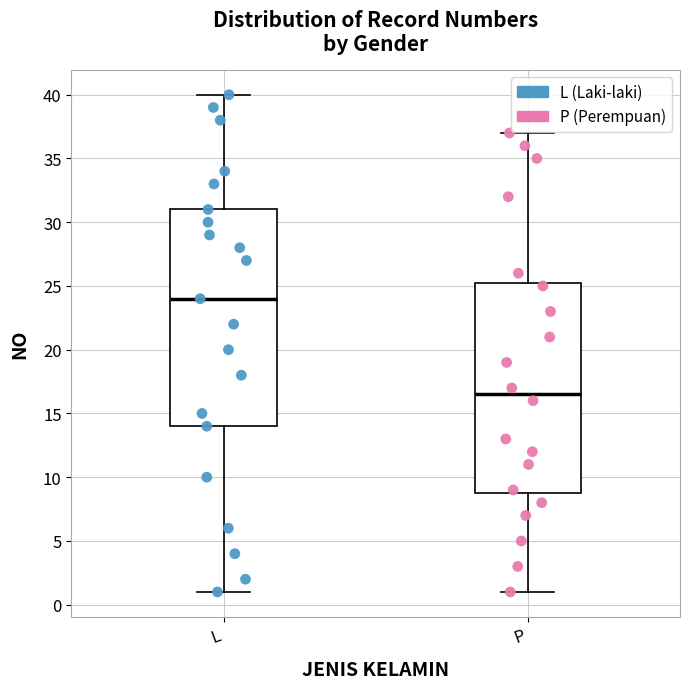

Which box has the highest median line?

L